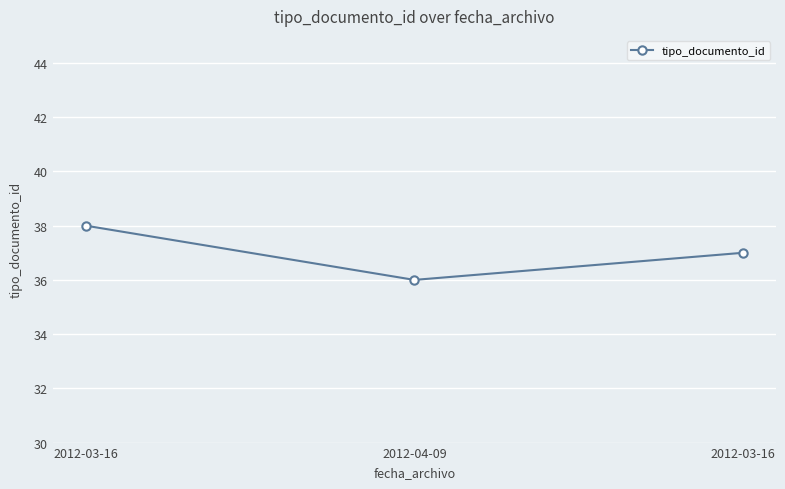

The chart shows a value of 9 at 2012-03-16. True or false?

False